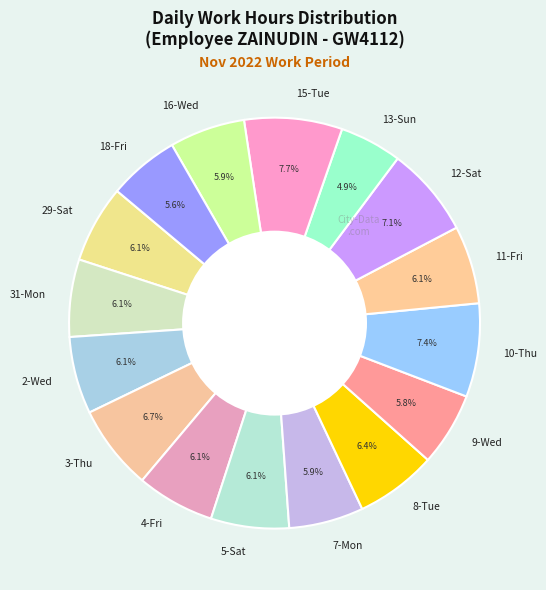

Combined, do 2-Wed and 3-Thu account for over 50%?

No